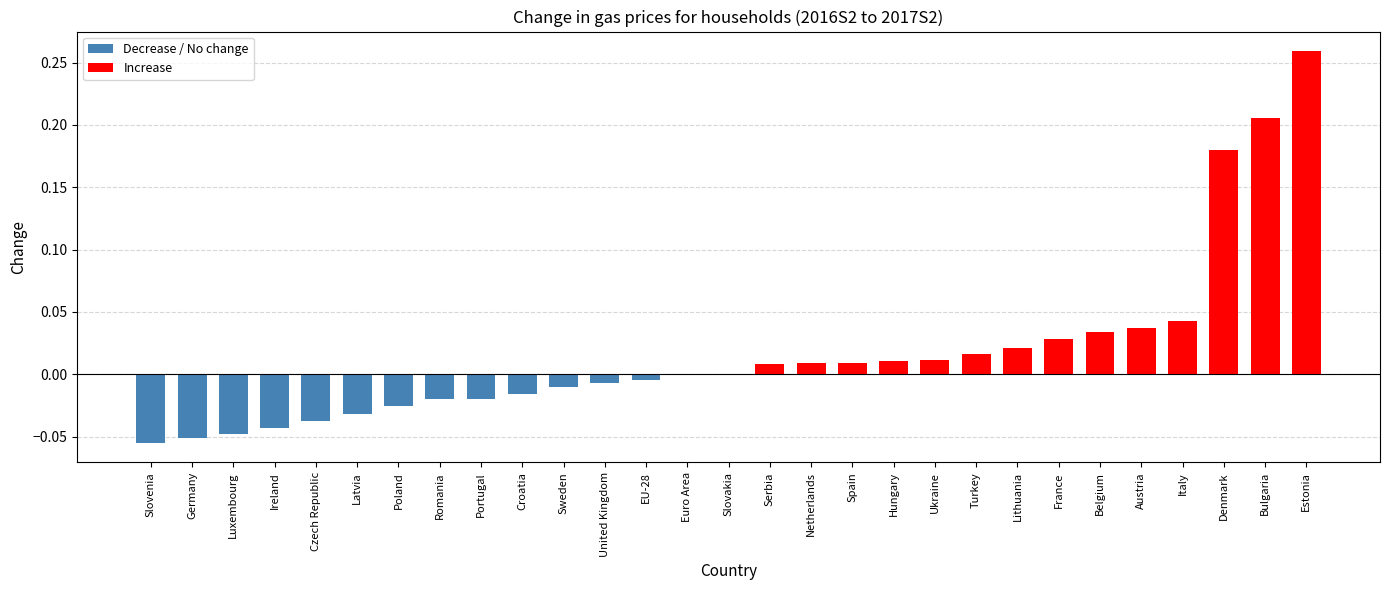

The chart shows a value of -0.1 at Latvia. True or false?

False